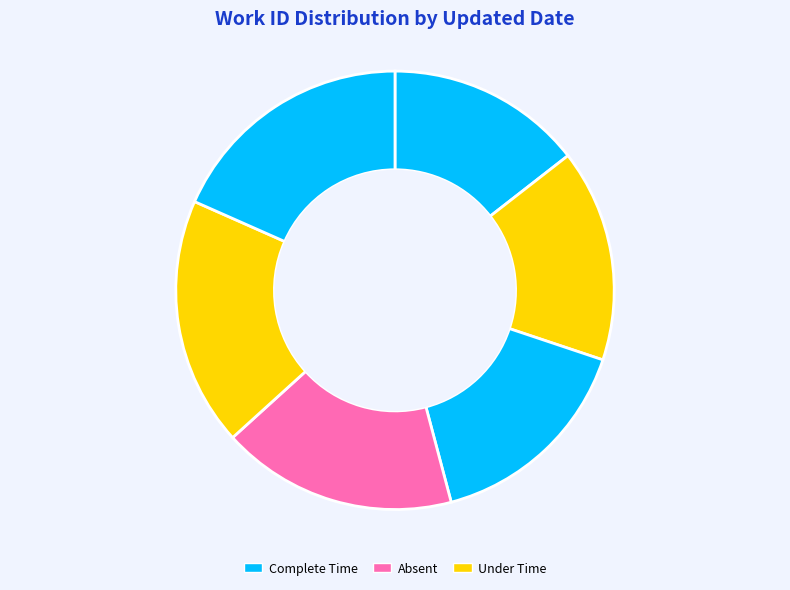

How many segments does this pie chart have?

6